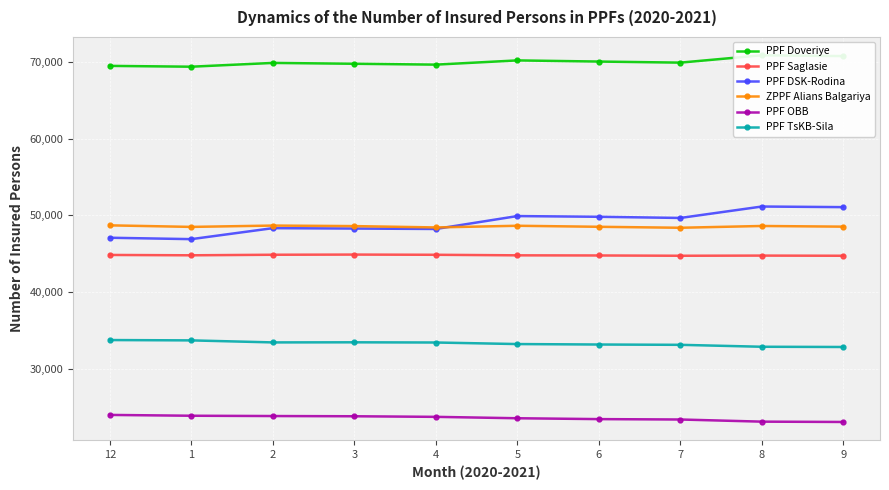

How many categories are shown in the chart?

10